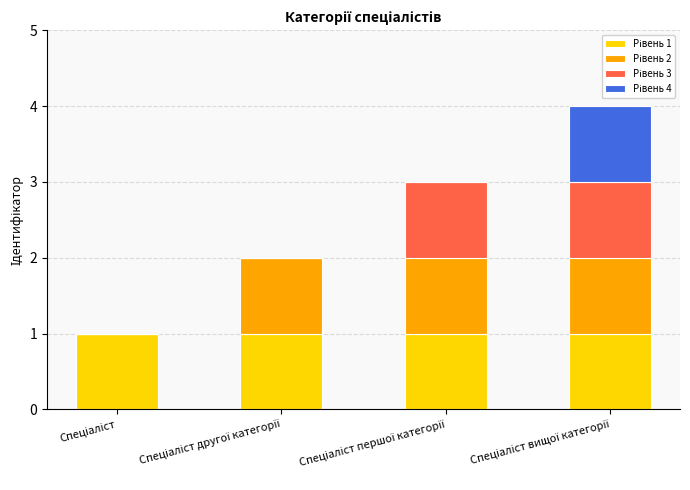

List the series in order of their overall mean, highest first.

Рівень 1, Рівень 2, Рівень 3, Рівень 4